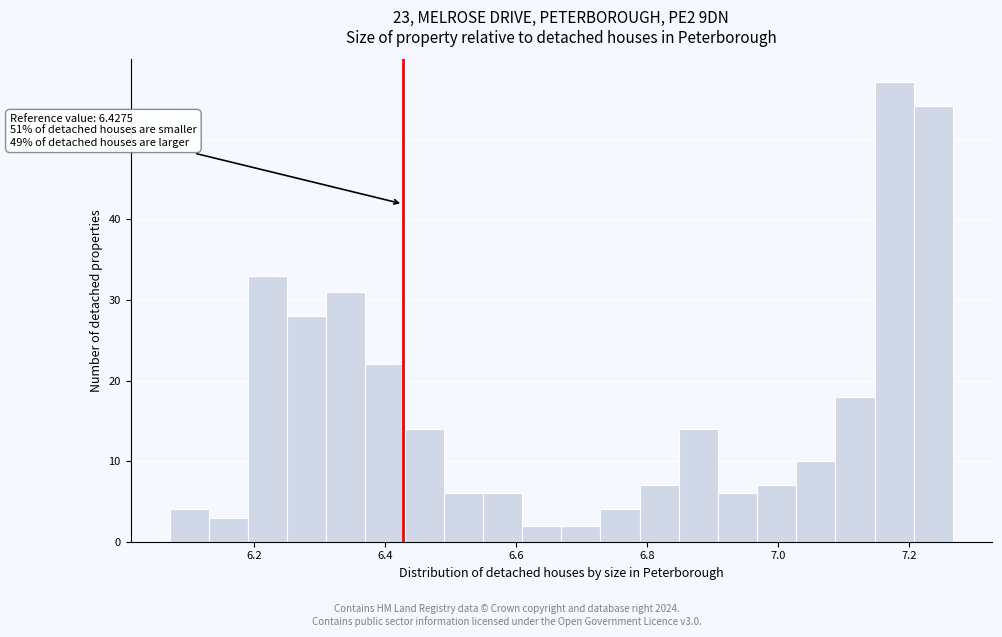

Around what value on the x-axis is the tallest bar? Give the approximate position of its centre, as read against the axis.

7.18